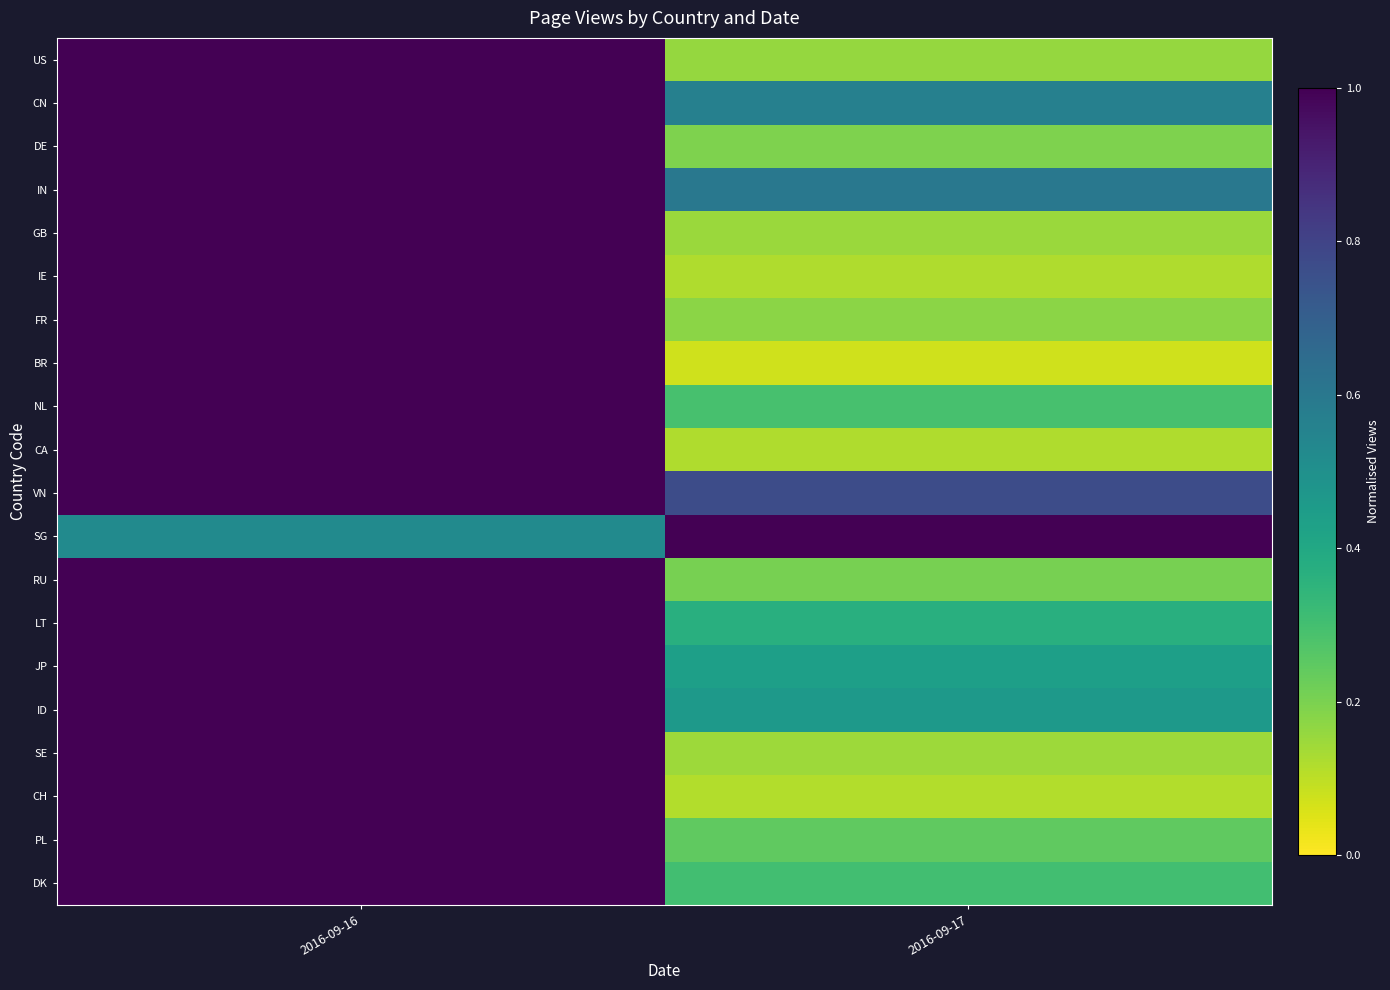

How many categories are shown in the chart?

2